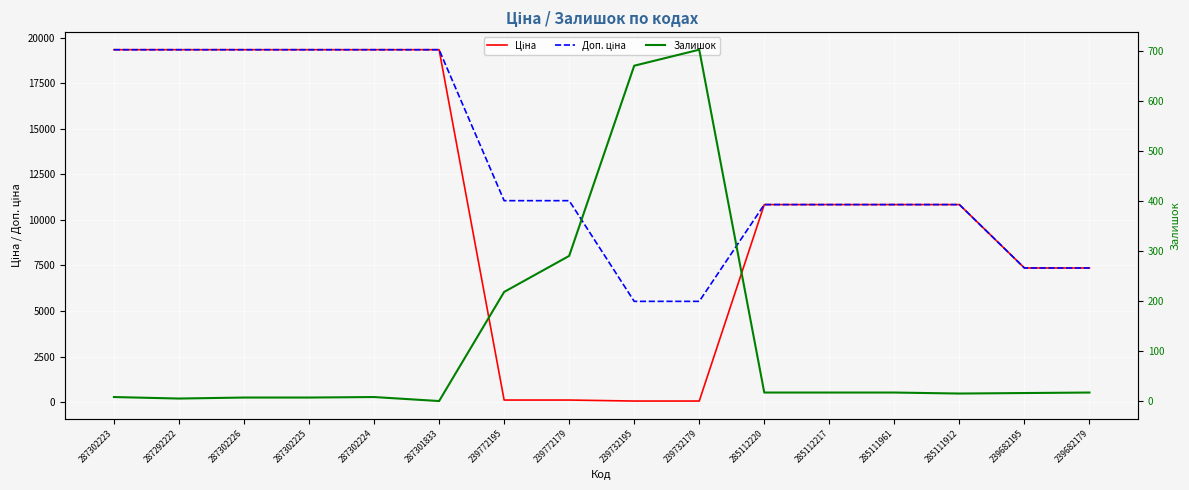

Between 287302225 and 239682179, which series saw the biggest shift?

Ціна